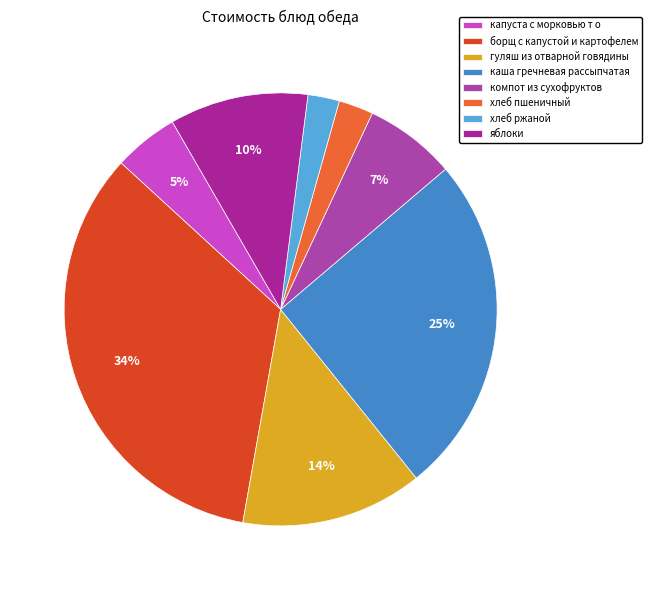

Is there a majority slice in this chart?

No